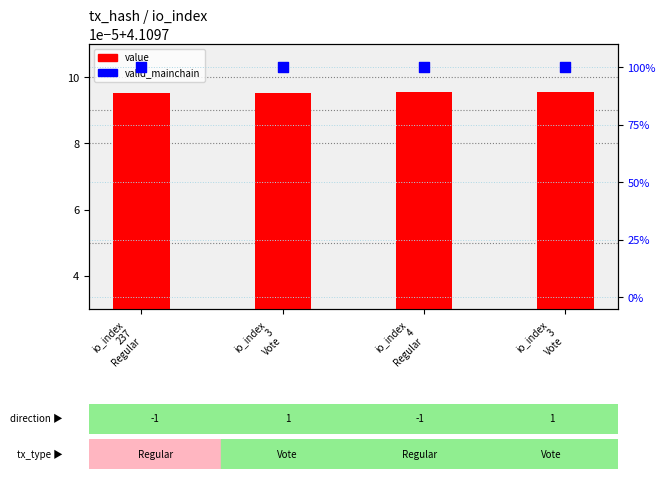

What are all the series names shown in the legend?

value, valid_mainchain